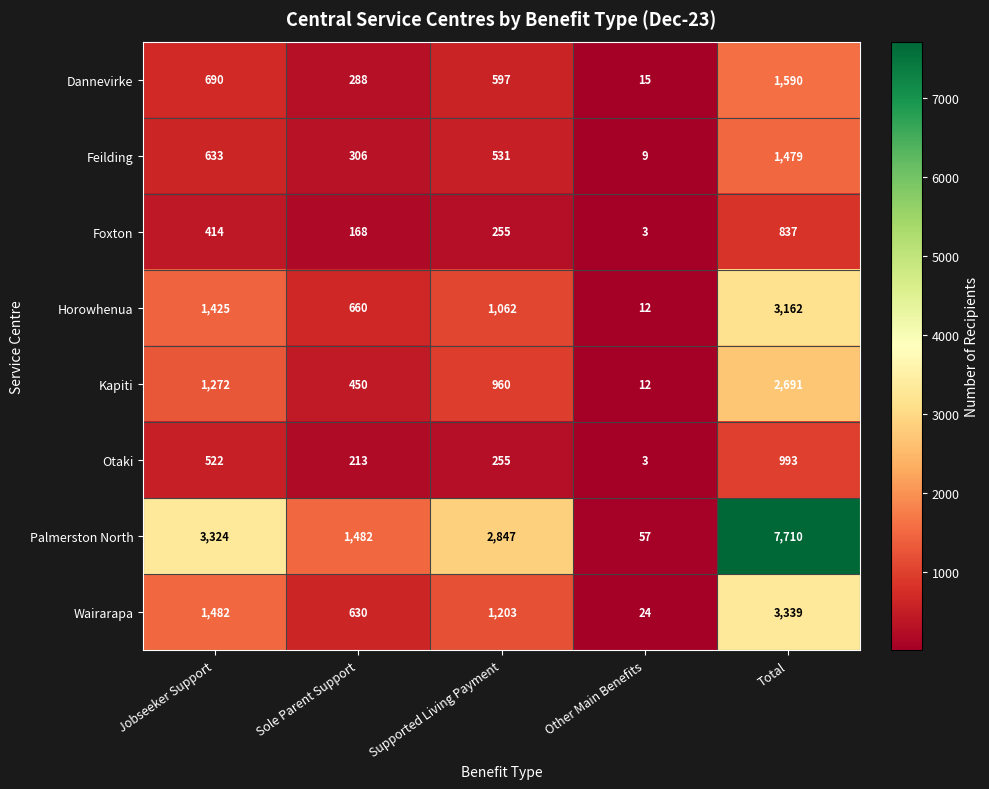

Rank the series at Total from highest to lowest value.

Palmerston North, Wairarapa, Horowhenua, Kapiti, Dannevirke, Feilding, Otaki, Foxton